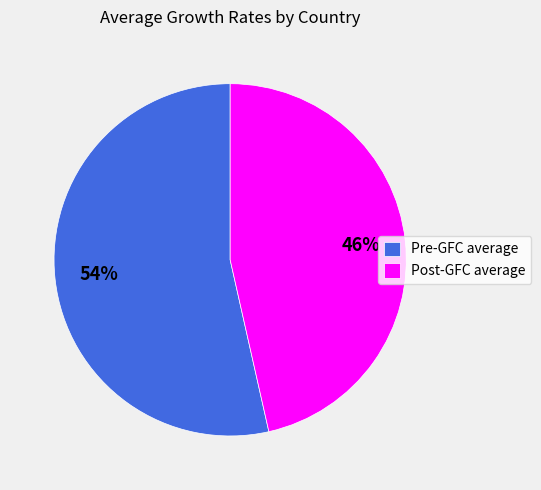

Is there a majority slice in this chart?

Yes